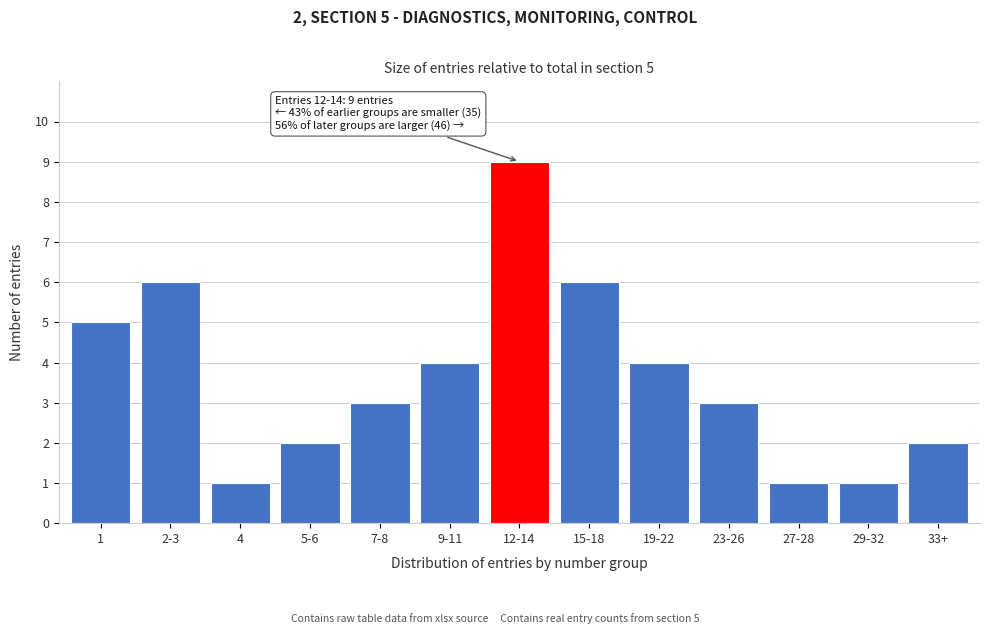

Reading left to right, transcribe all the data shown in this chart.

1=5	2-3=6	4=1	5-6=2	7-8=3	9-11=4	12-14=9	15-18=6	19-22=4	23-26=3	27-28=1	29-32=1	33+=2